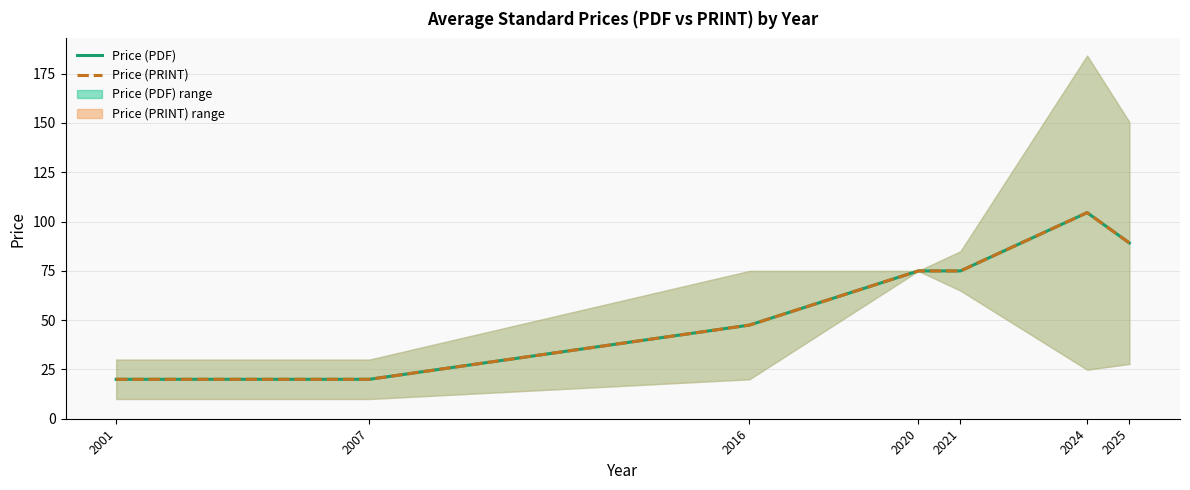

The value of Price (PRINT) at 2001 is 20.0. True or false?

True